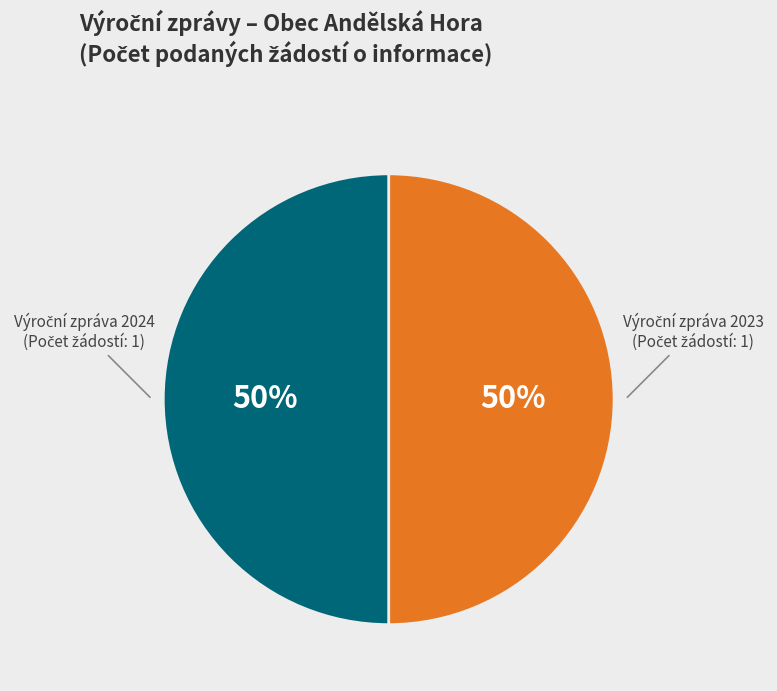

To the nearest percent, what is the average slice percentage?

50%